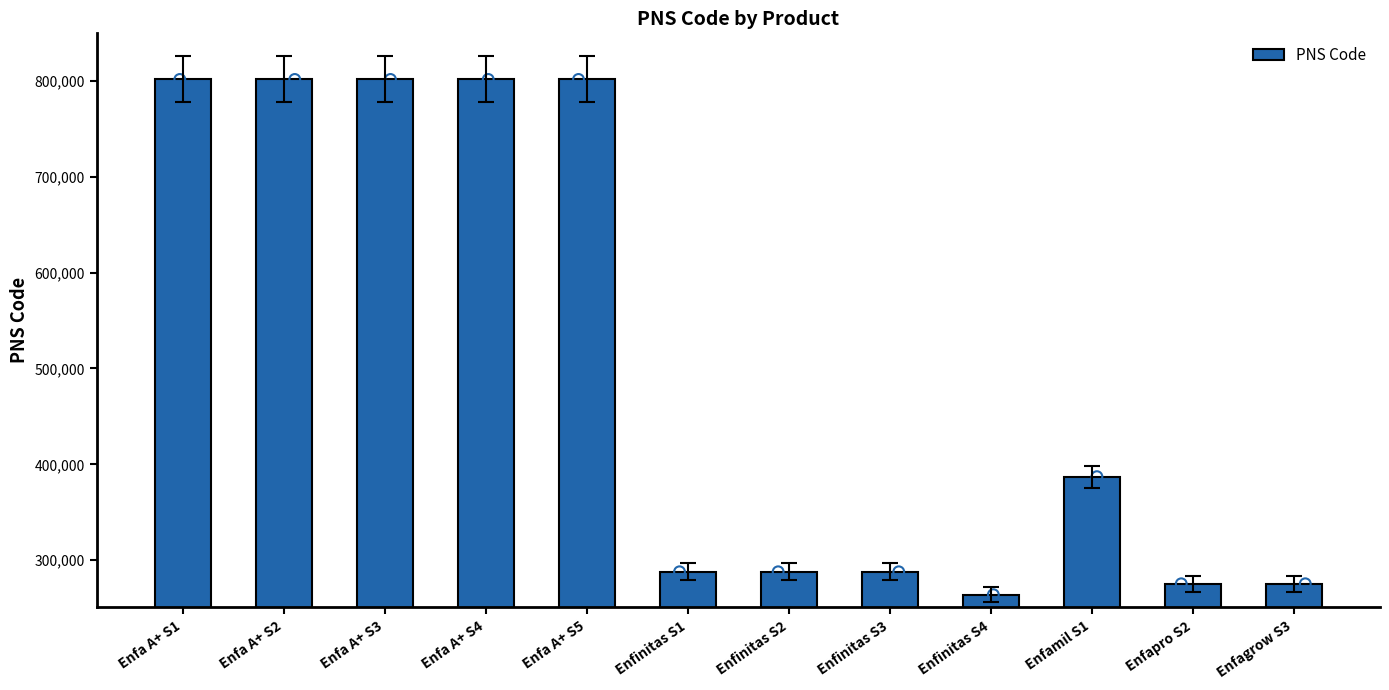

What is the change in value from Enfa A+ S4 to Enfinitas S1?

-513861